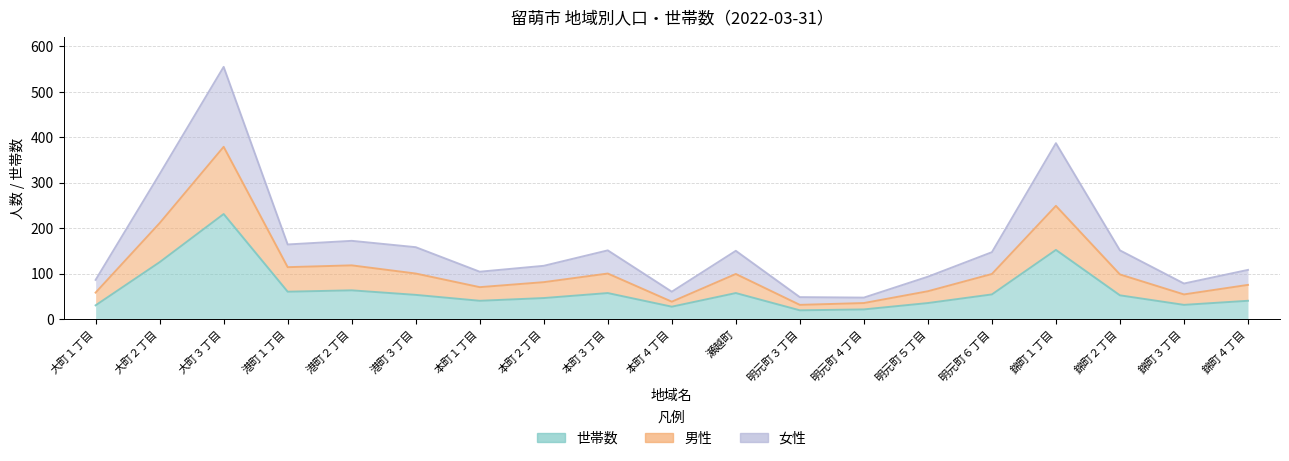

Which category has the highest value across all series?

大町３丁目